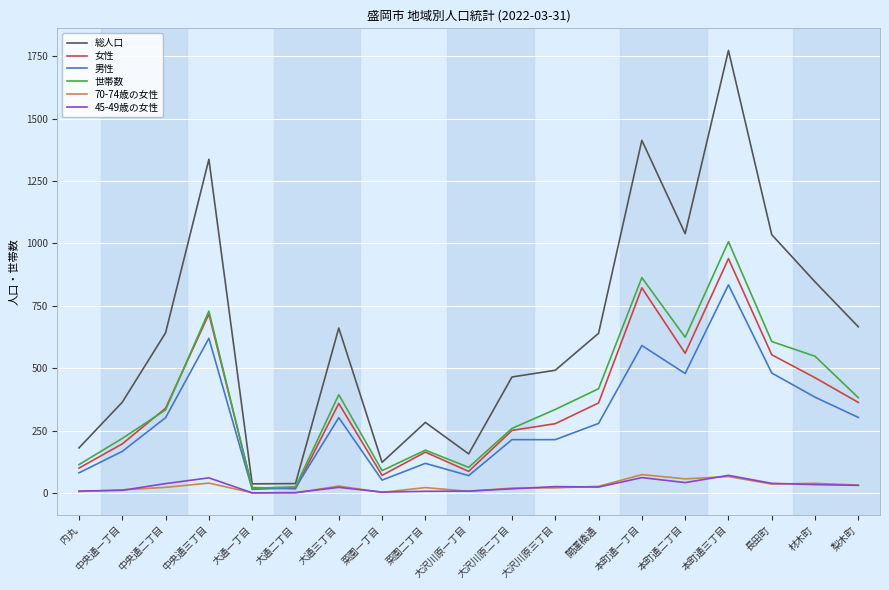

Which series changed the most between 中央通二丁目 and 本町通一丁目?

総人口